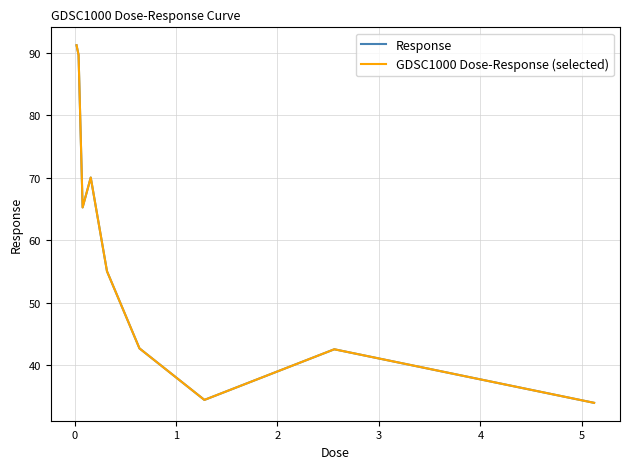

Is this an area chart (filled region under the line)?

No